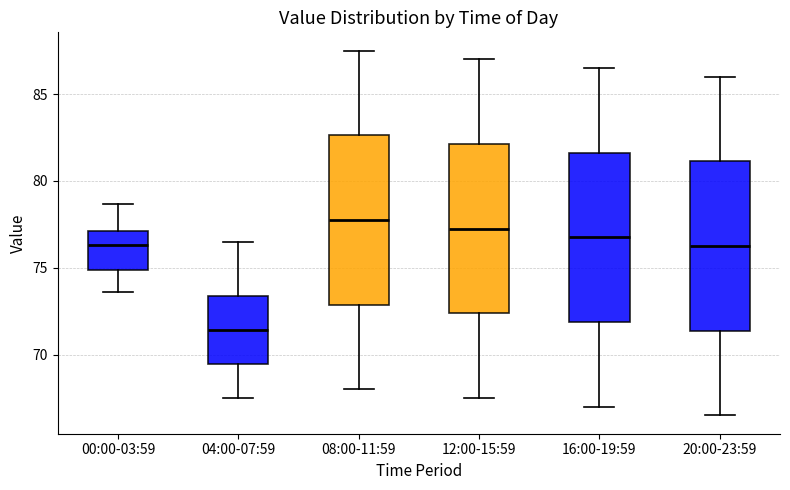

Where does the median line of the box for 00:00-03:59 sit on the y-axis? The values are not printed on the chart, so give them approximately, as read against the axis.

76.5